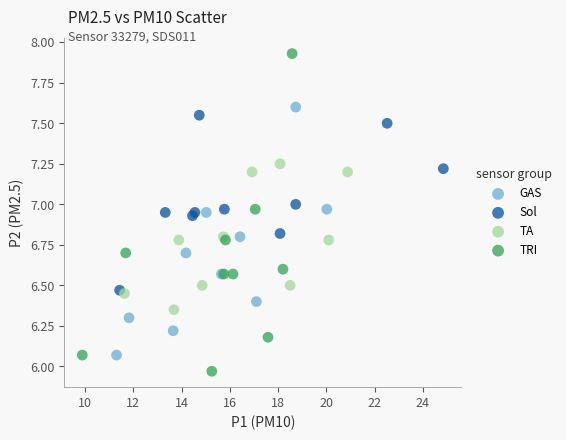

Which series has the largest Y range (max minus min)?

TRI